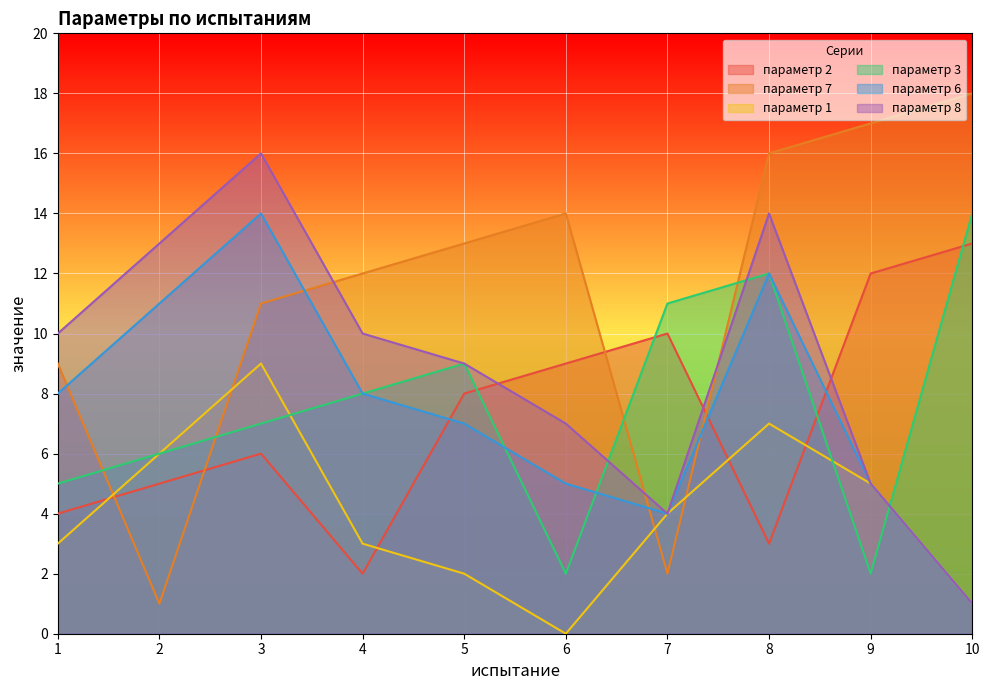

Is the value of параметр 1 at 5 greater than the value of параметр 7 at 2?

Yes